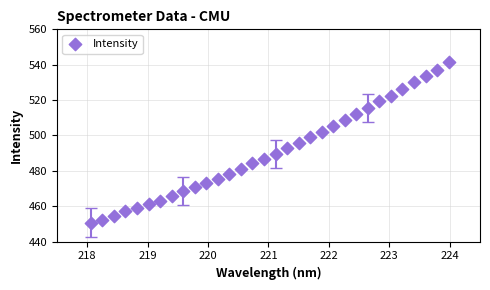

What is the range of Y values (max minus min)?

90.9